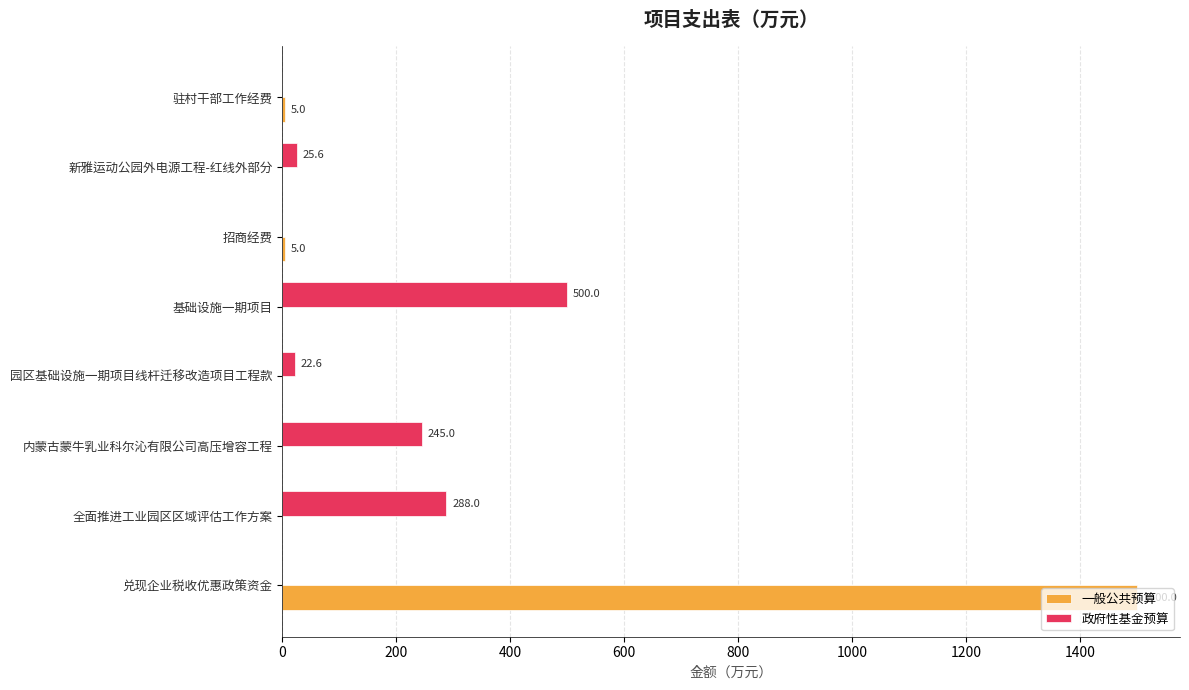

Which series changed the most between 新雅运动公园外电源工程-红线外部分 and 驻村干部工作经费?

政府性基金预算